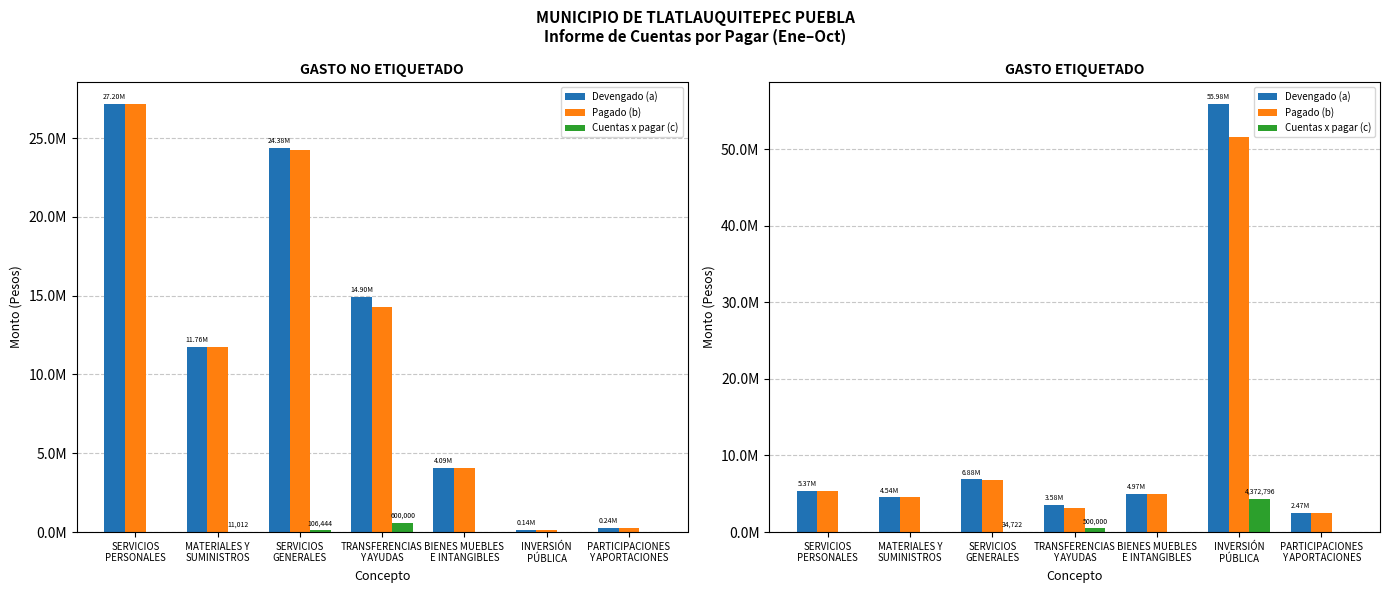

Between SERVICIOS
PERSONALES and PARTICIPACIONES
Y APORTACIONES, which series saw the biggest shift?

Devengado (a)